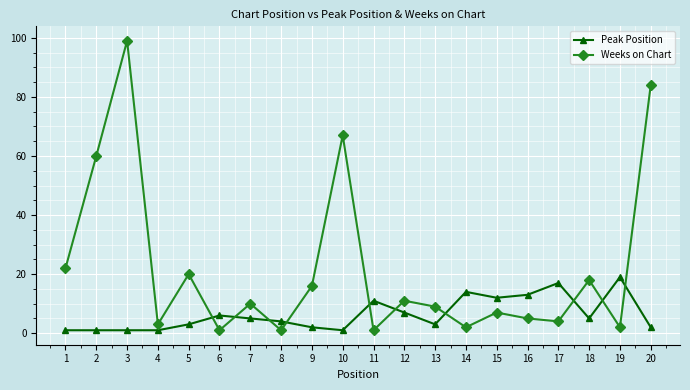

The Weeks on Chart series shows 3 at 4. True or false?

True